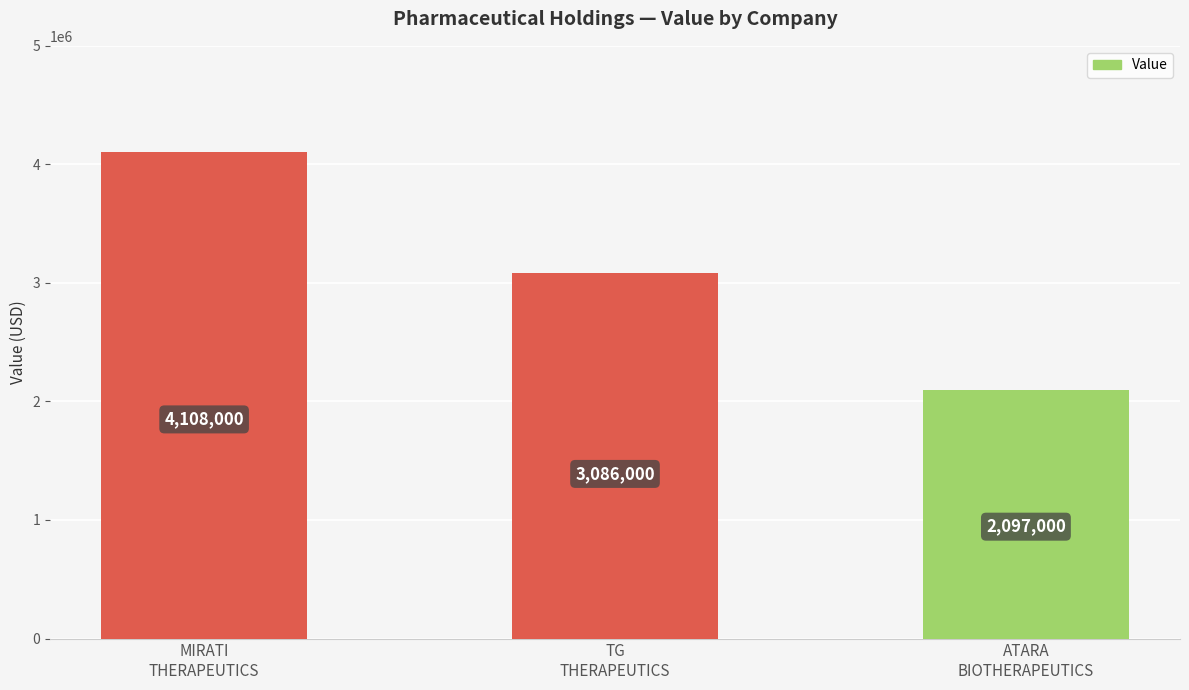

Which label corresponds to the smallest value in the chart?

ATARA
BIOTHERAPEUTICS